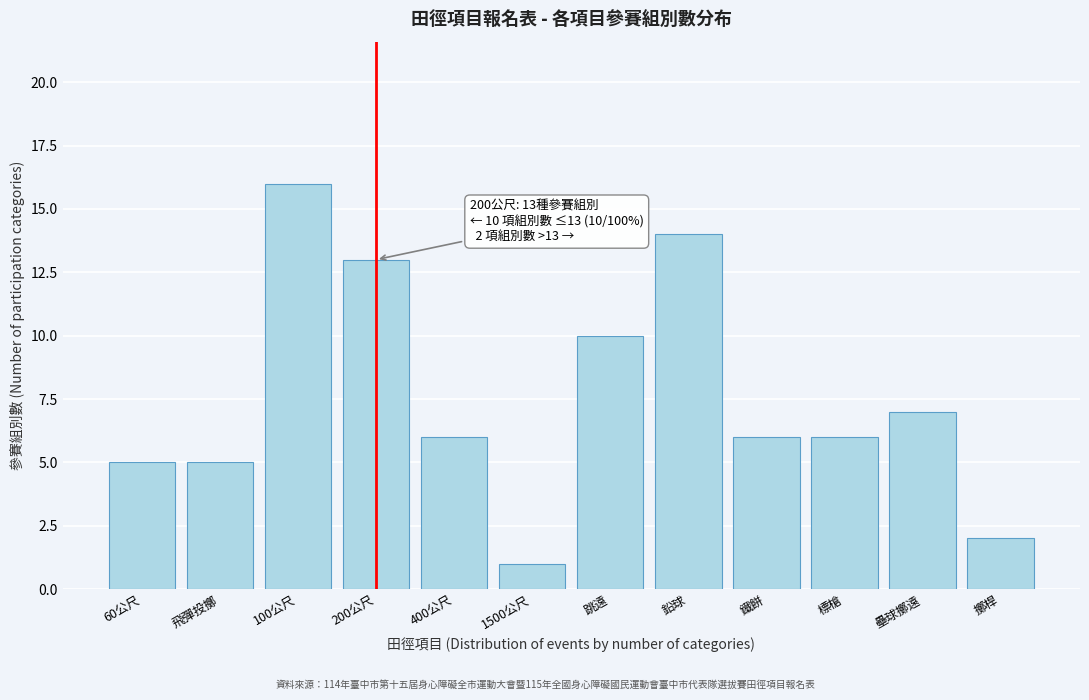

Reading left to right, extract all data points from this chart.

60公尺=5	飛彈投擲=5	100公尺=16	200公尺=13	400公尺=6	1500公尺=1	跳遠=10	鉛球=14	鐵餅=6	標槍=6	壘球擲遠=7	擲桿=2